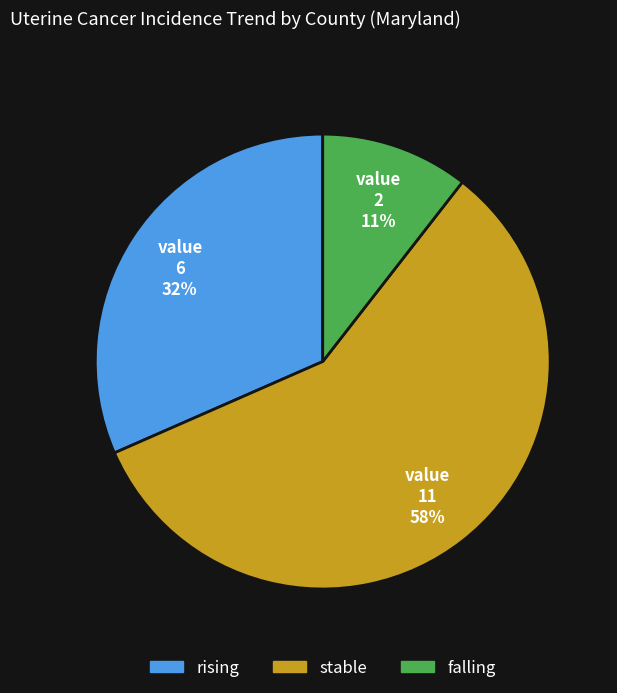

Is the sum of falling and stable greater than half?

Yes